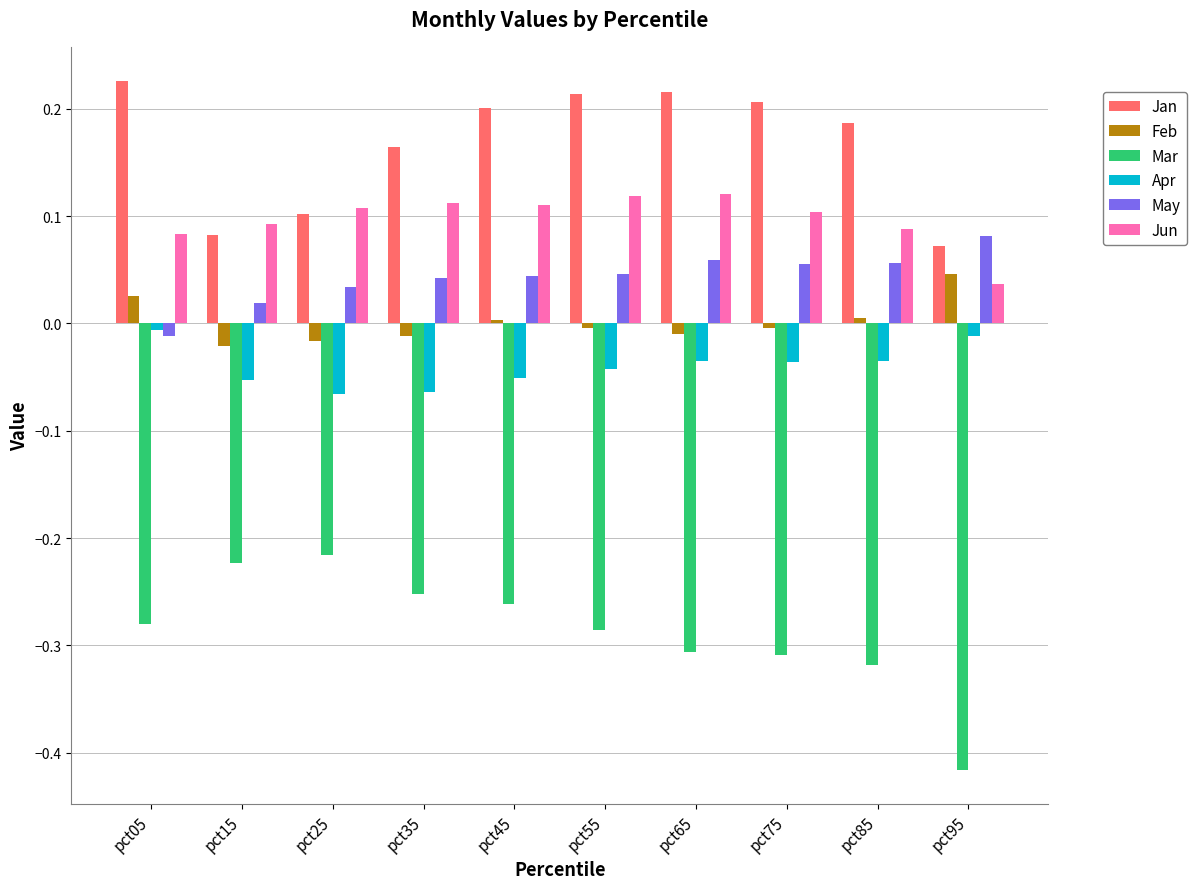

At how many categories does at least one series exceed 0?

10